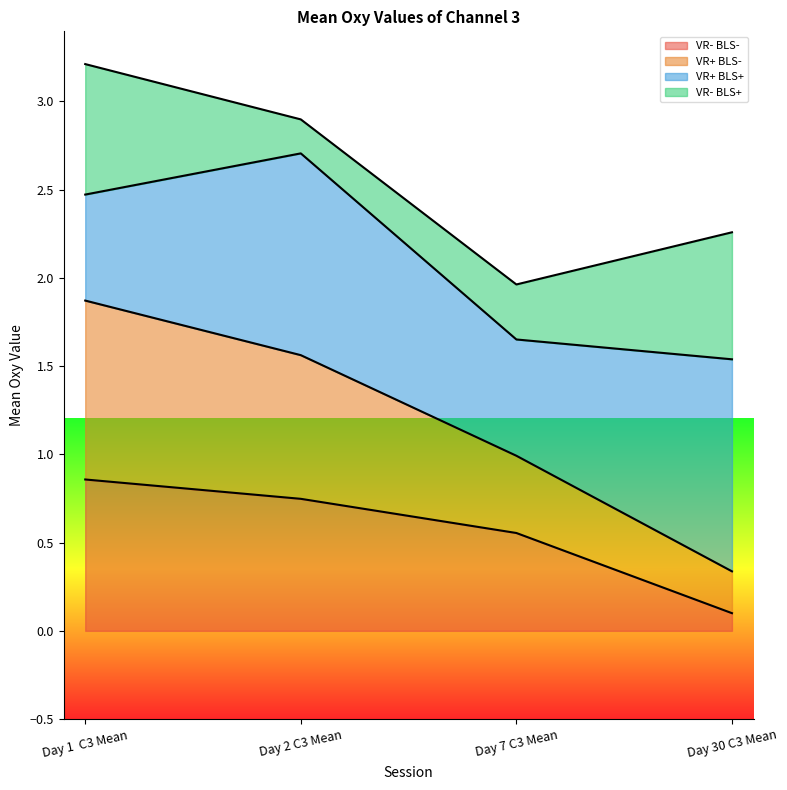

What value does the VR- BLS- series have at Day 2 C3 Mean?

0.7